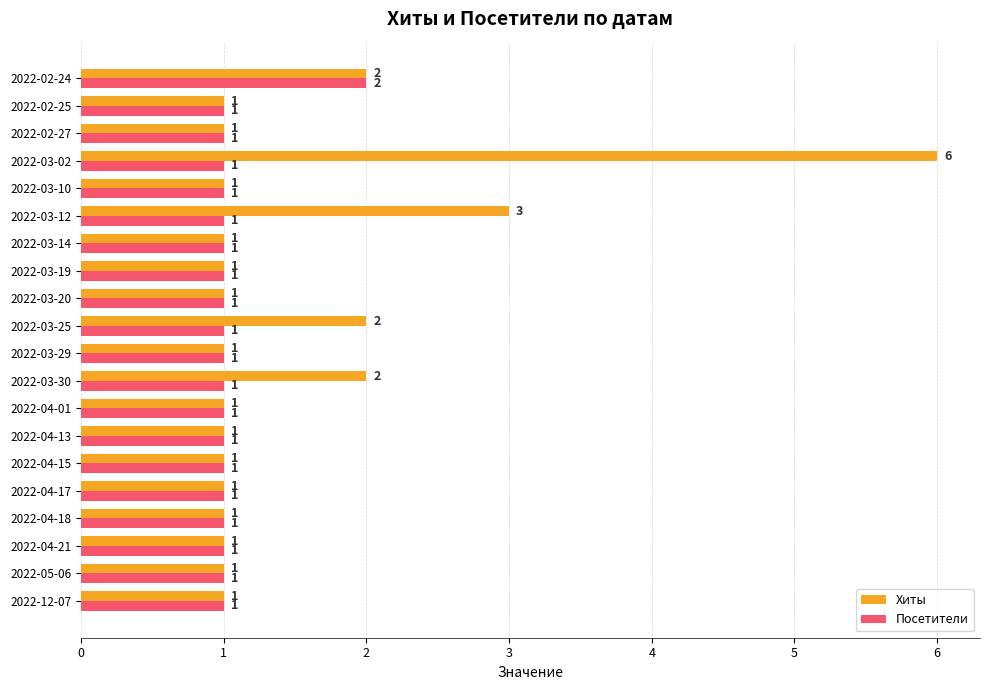

At which category is the sum across all series the highest?

2022-03-02